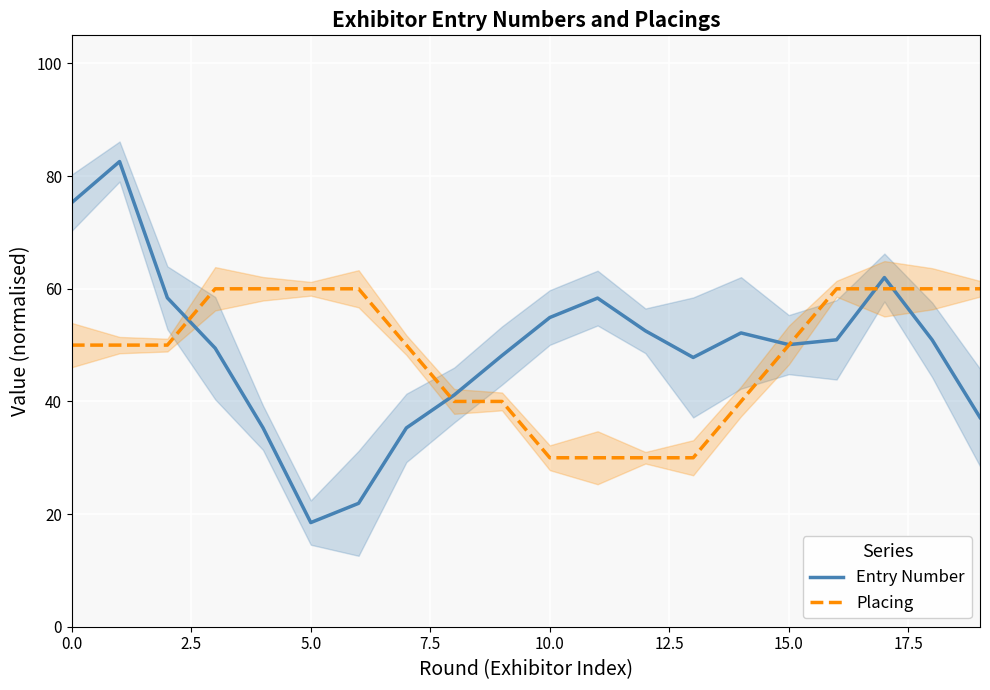

What is the label of the 20th point from the left?

19